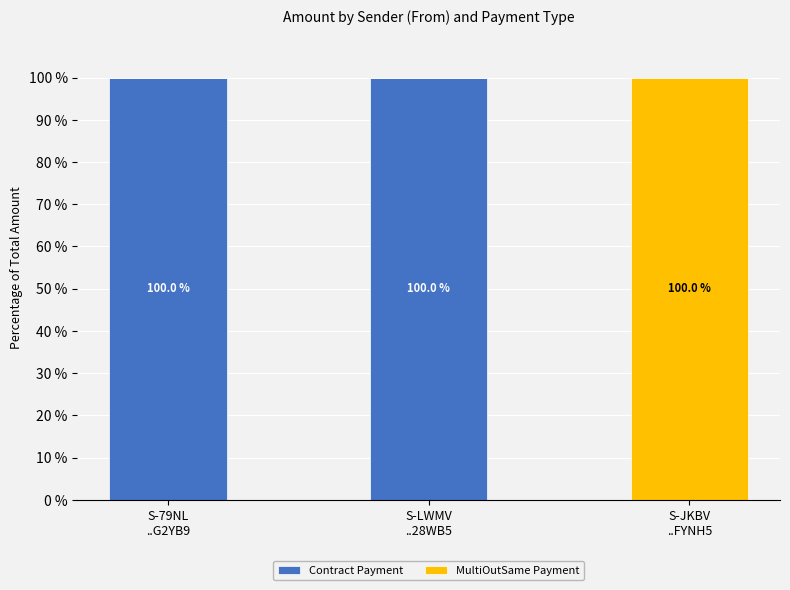

What is the sum of all Contract Payment values?

200